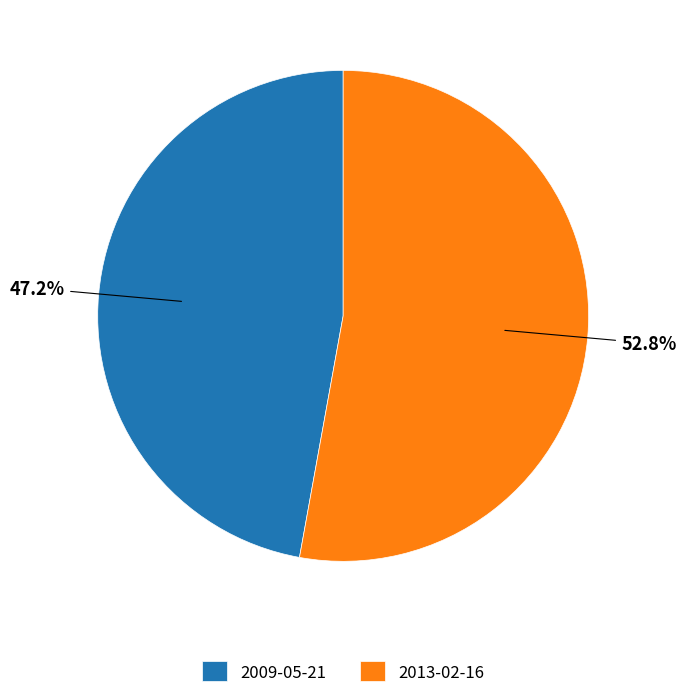

Which slice is the largest?

2013-02-16